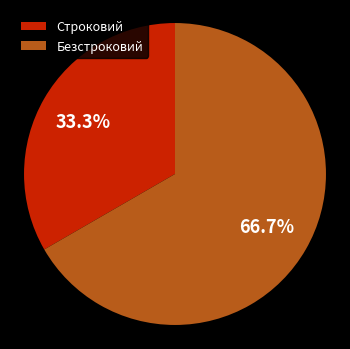

To the nearest percent, what is the difference between the Строковий and Безстроковий slice percentages?

33%